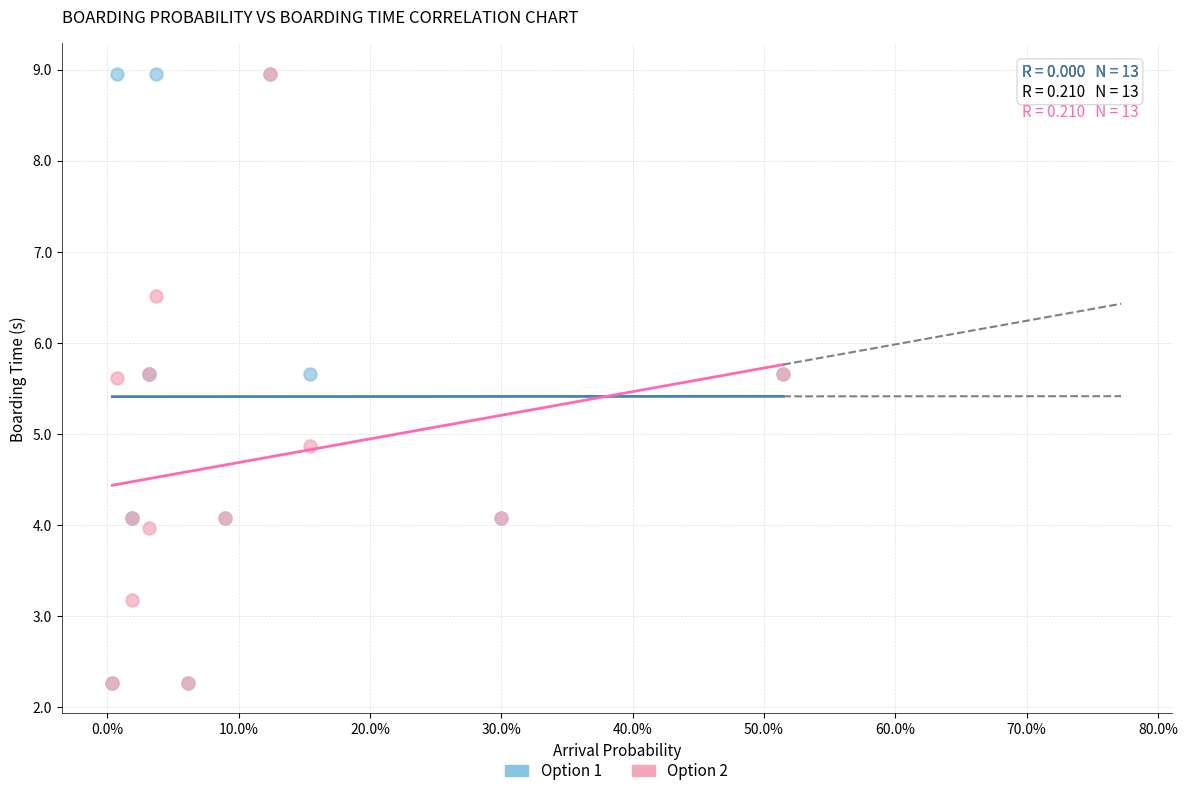

Across all series, what Y value is closest to 5?

4.9